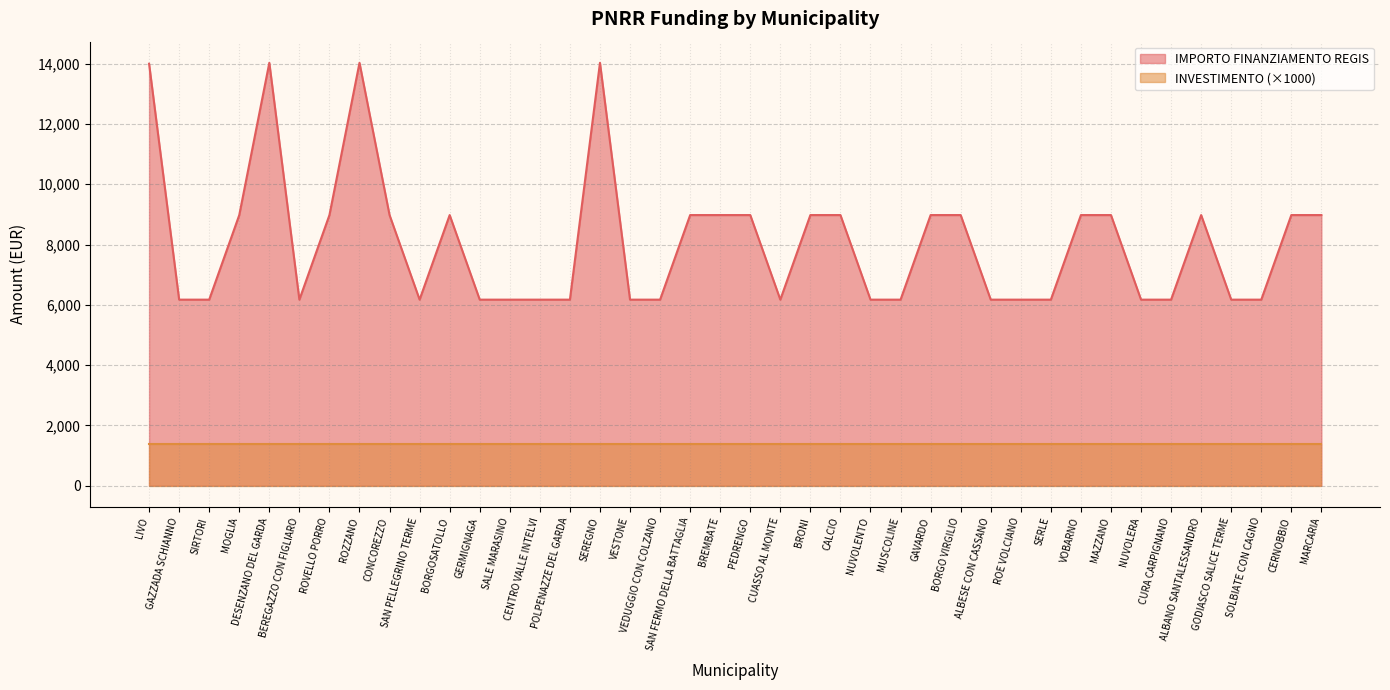

Reading right to left, what are all the values shown in this chart?

8979.2	8979.2	6173.2	6173.2	8979.2	6173.2	6173.2	8979.2	8979.2	6173.2	6173.2	6173.2	8979.2	8979.2	6173.2	6173.2	8979.2	8979.2	6173.2	8979.2	8979.2	8979.2	6173.2	6173.2	14030.0	6173.2	6173.2	6173.2	6173.2	8979.2	6173.2	8979.2	14030.0	8979.2	6173.2	14030.0	8979.2	6173.2	6173.2	14000.0